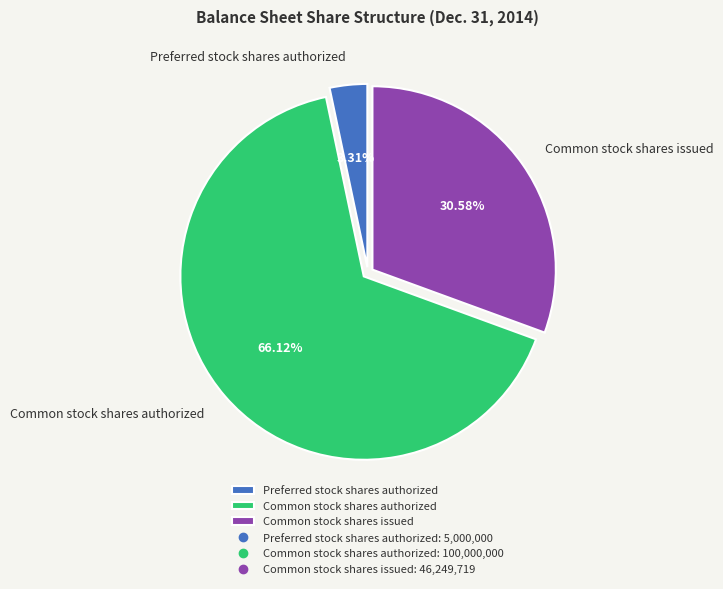

How many segments does this pie chart have?

3